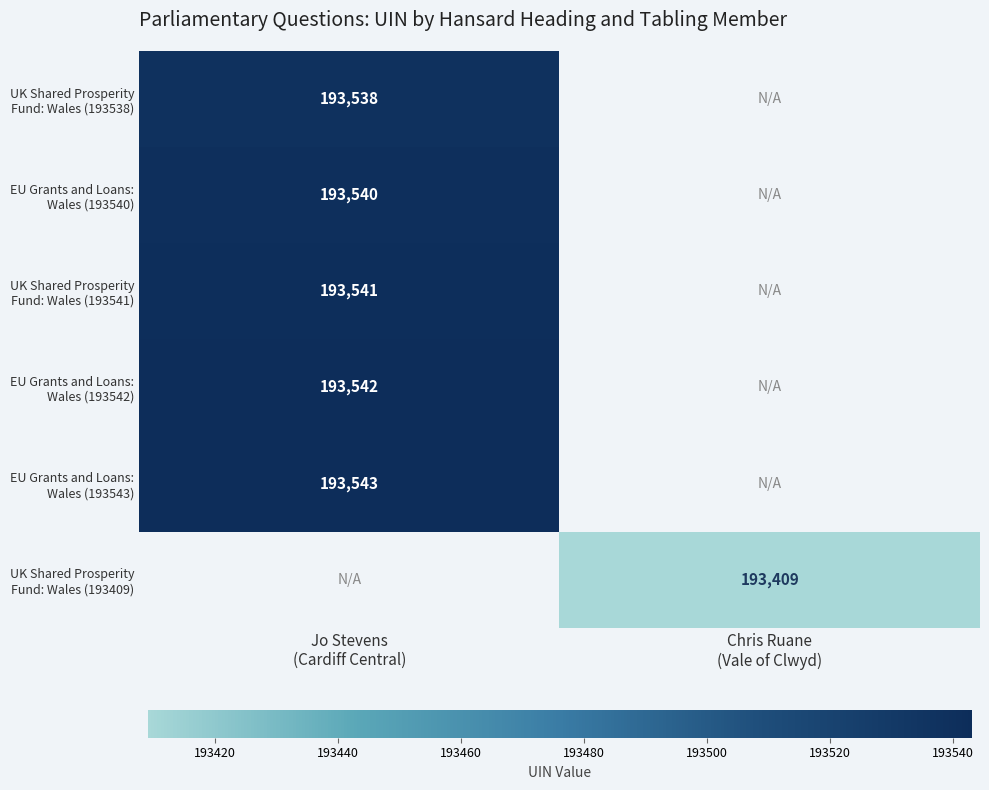

Read the UK Shared Prosperity Fund: Wales (193409) value at Chris Ruane (Vale of Clwyd).

193409.0